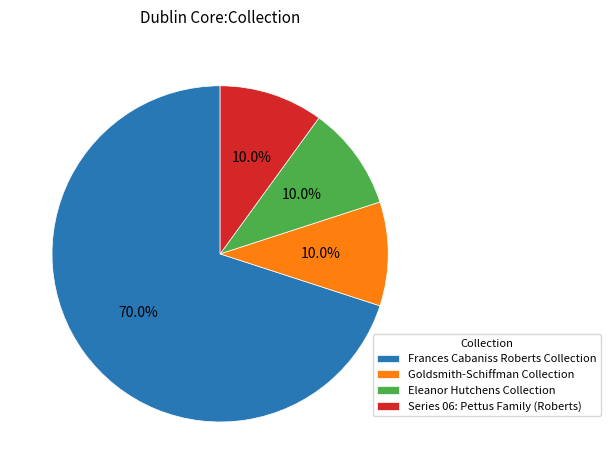

What is the majority slice?

Frances Cabaniss Roberts Collection